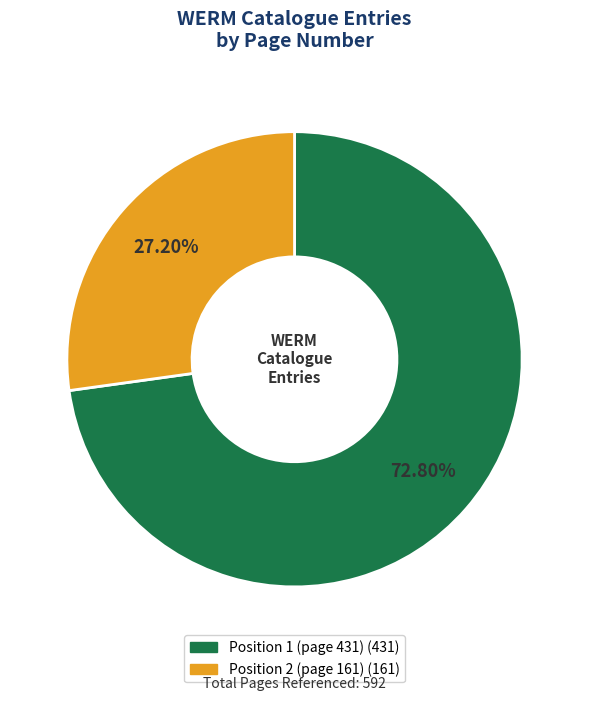

How many slices are in this pie chart?

2